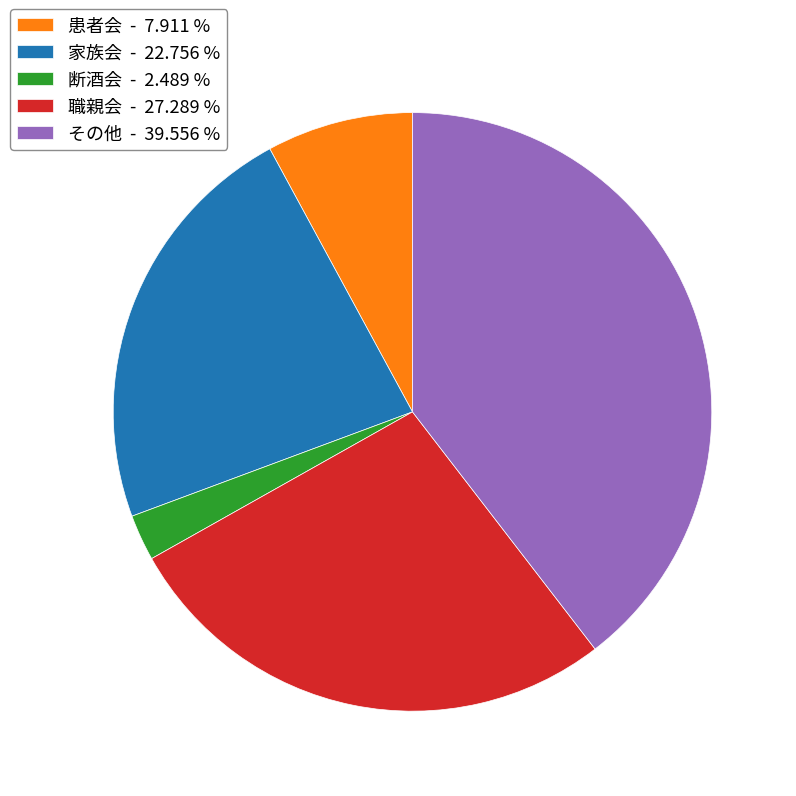

Is it true that 患者会 is 8% of the pie?

True